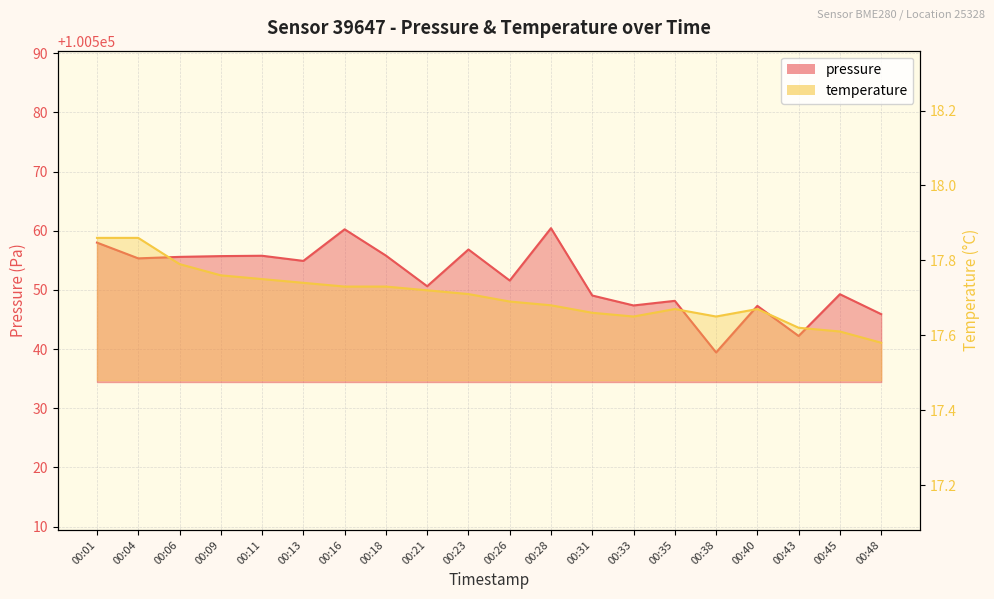

What is the greatest value displayed?

100560.4